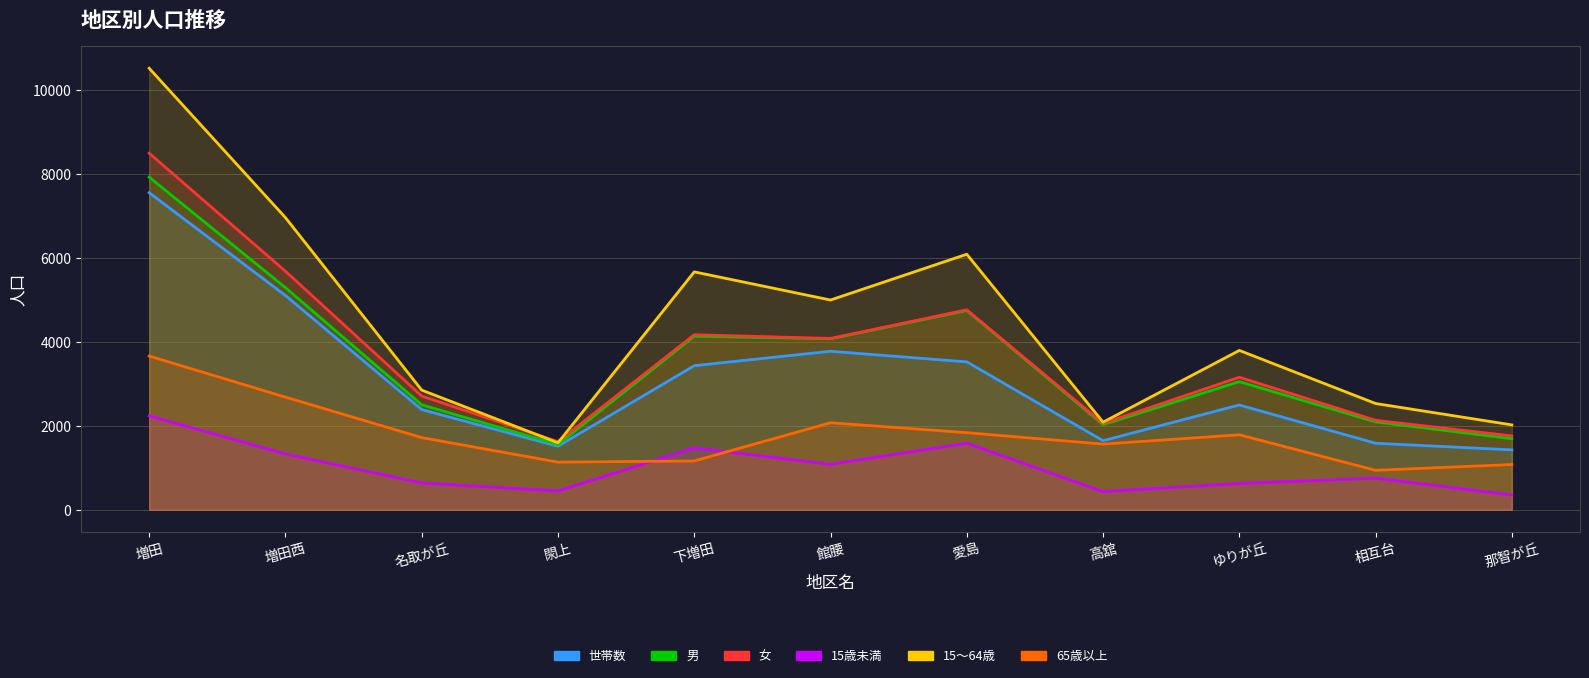

True or false: 15～64歳 and 世帯数 intersect in this chart.

False